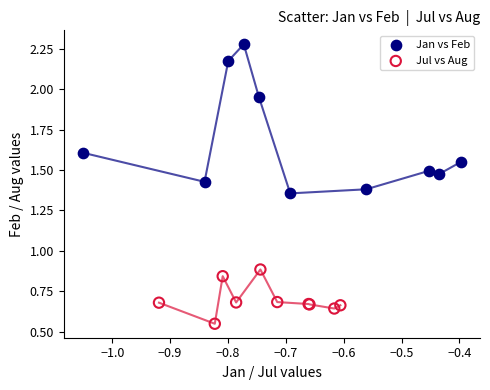

Which series contains the lowest Y value?

Jul vs Aug